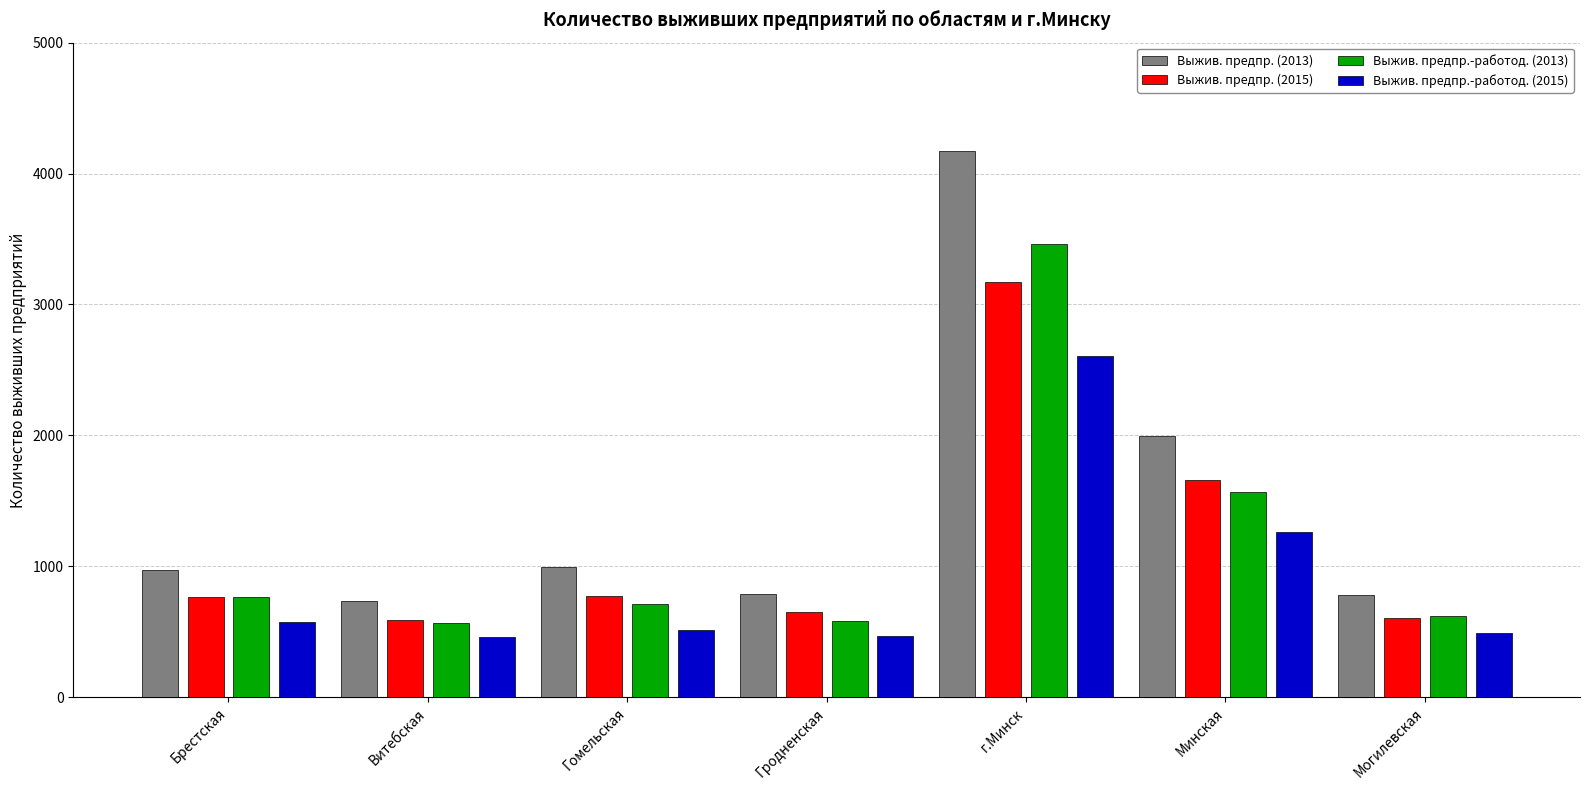

Between г.Минск and Минская, which series saw the biggest shift?

Выжив. предпр. (2013)